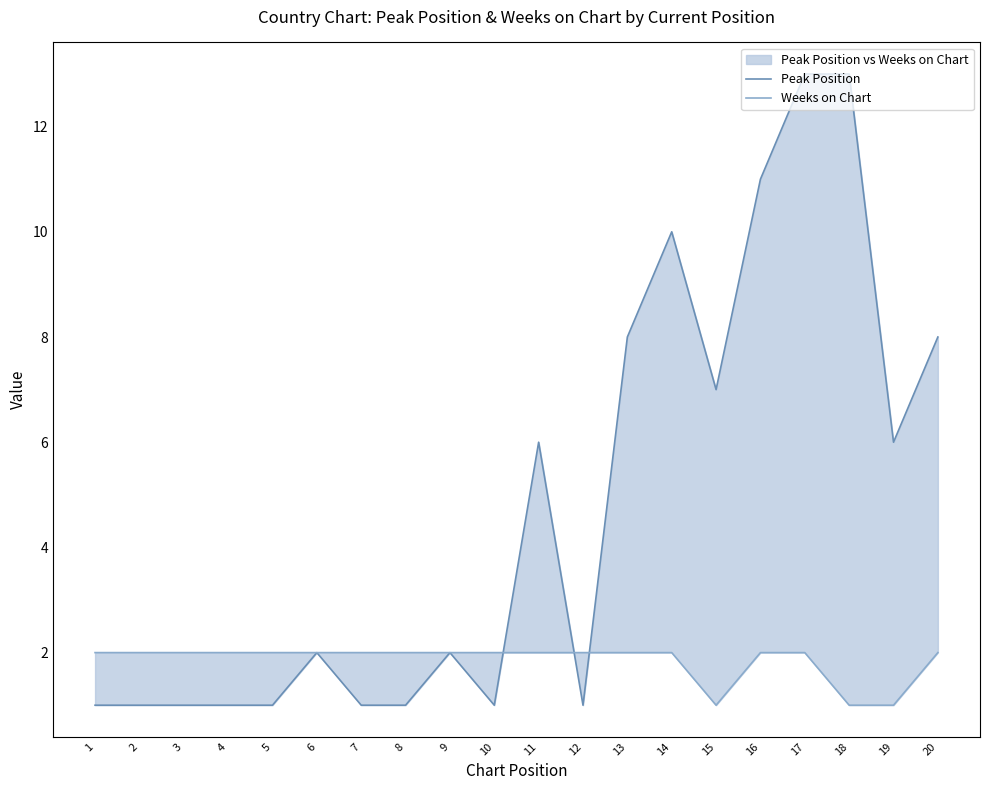

What is the difference between the maximum and minimum values in the Weeks on Chart series?

1